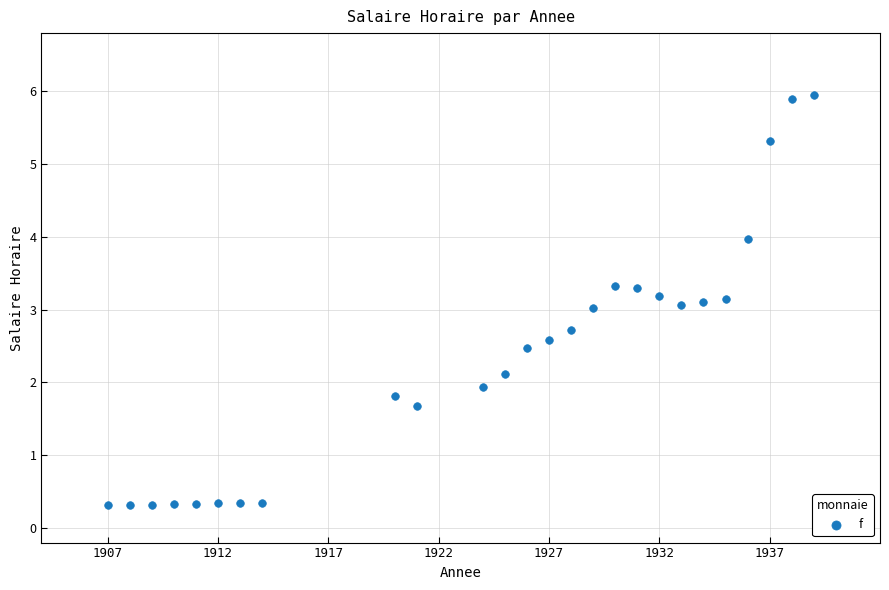

What is the range of X values (max minus min)?

32.0